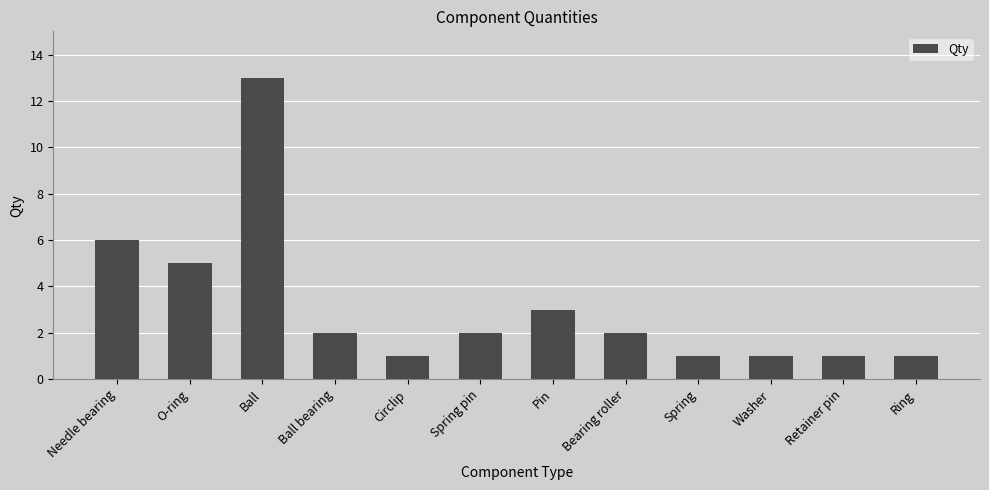

What is the greatest value displayed?

13